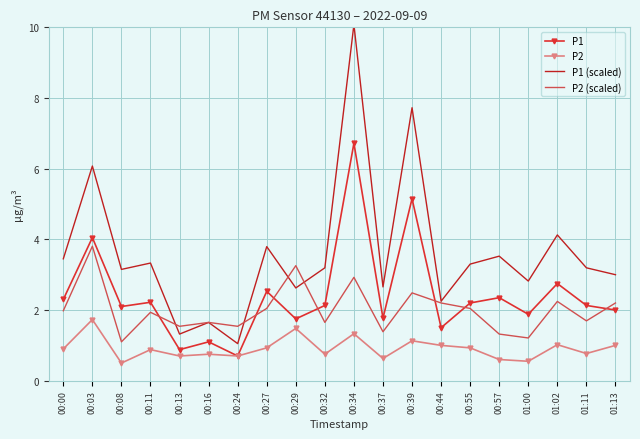

True or false: P2 (scaled) has more than 1 points higher than both neighbors.

True